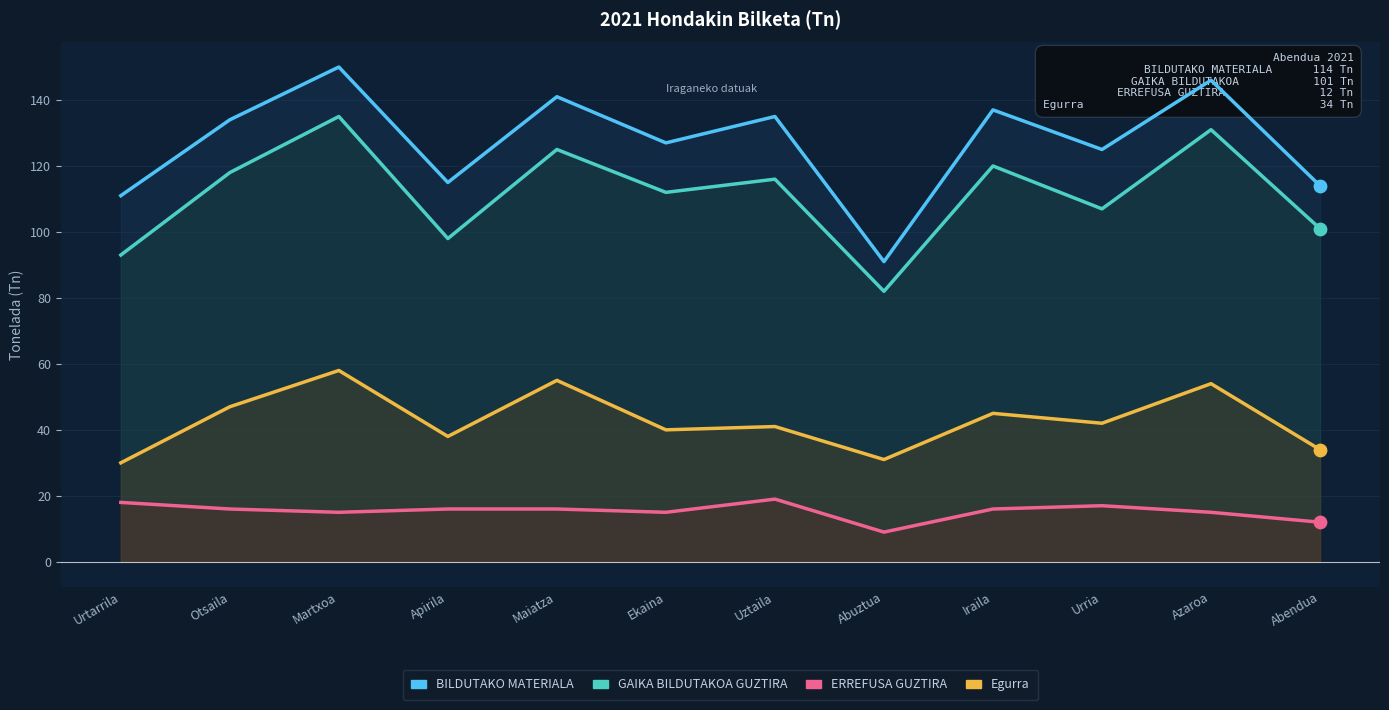

Is the value of GAIKA BILDUTAKOA GUZTIRA at Otsaila greater than the value of ERREFUSA GUZTIRA at Urtarrila?

Yes